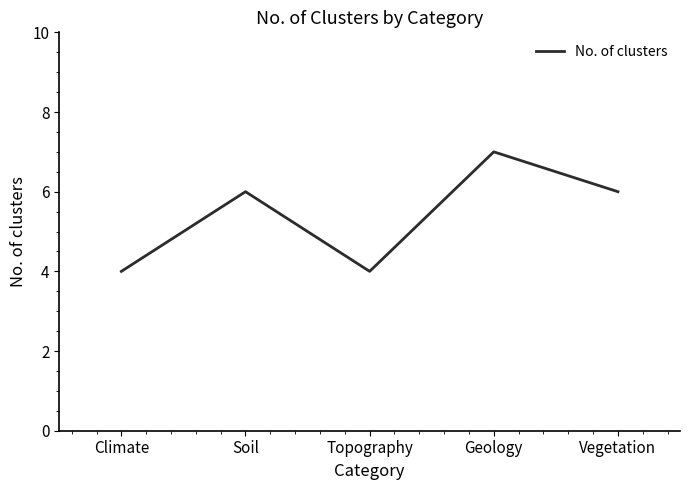

What is the smallest value displayed?

4